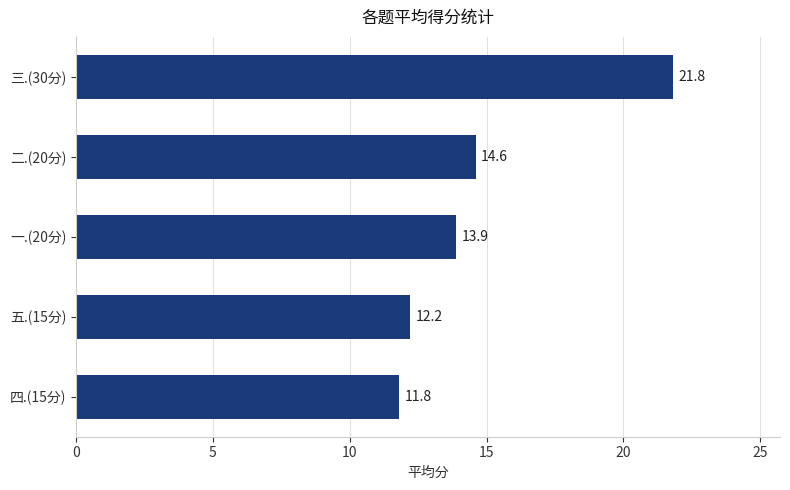

How many bars are there in total?

5